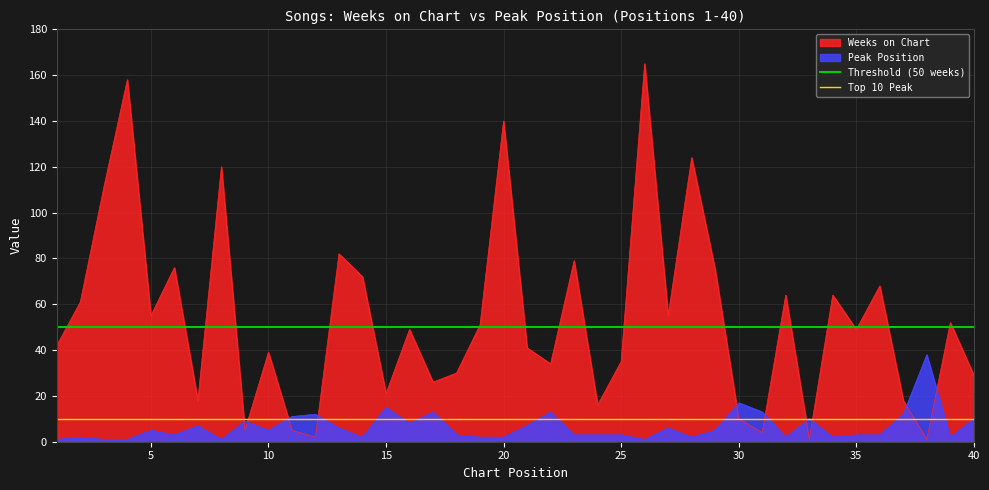

True or false: Weeks on Chart and Peak Position intersect in this chart.

True